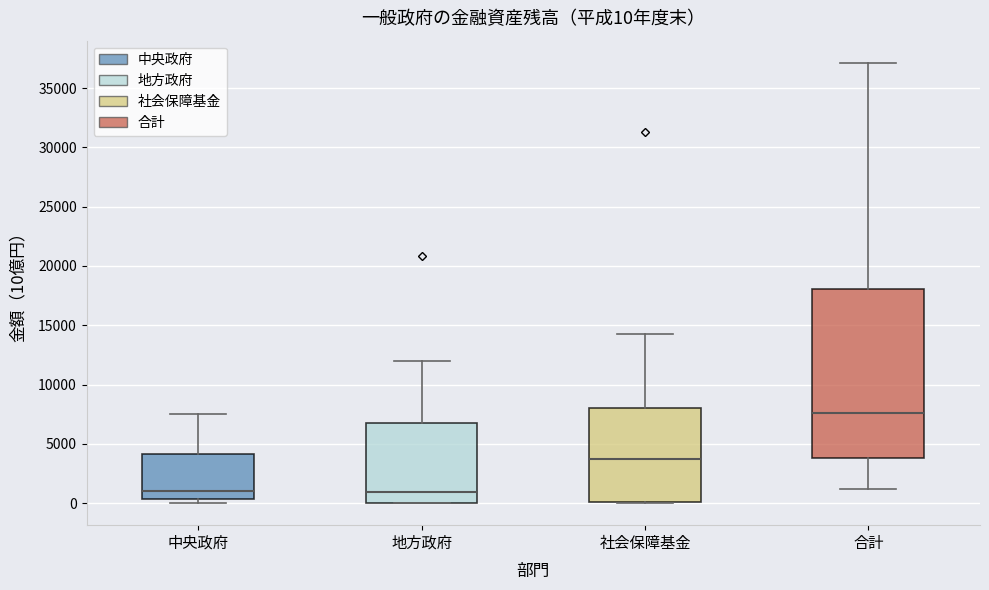

Which box is the tallest, from its lower edge to its upper edge?

合計